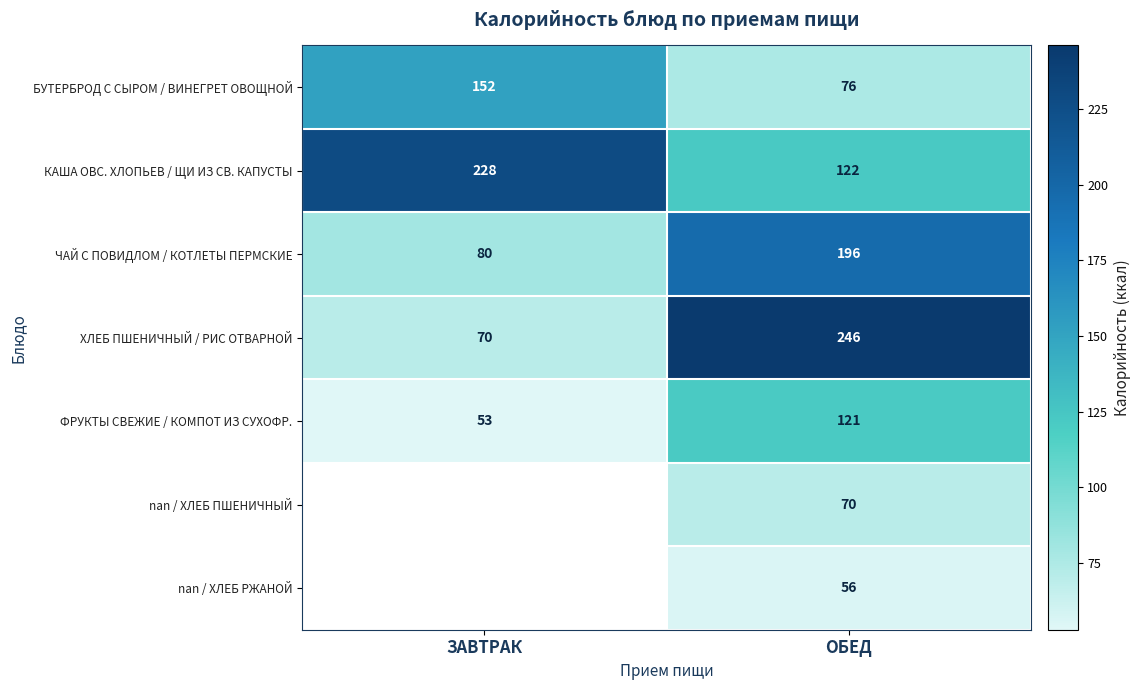

At which category is the sum across all series the highest?

ОБЕД